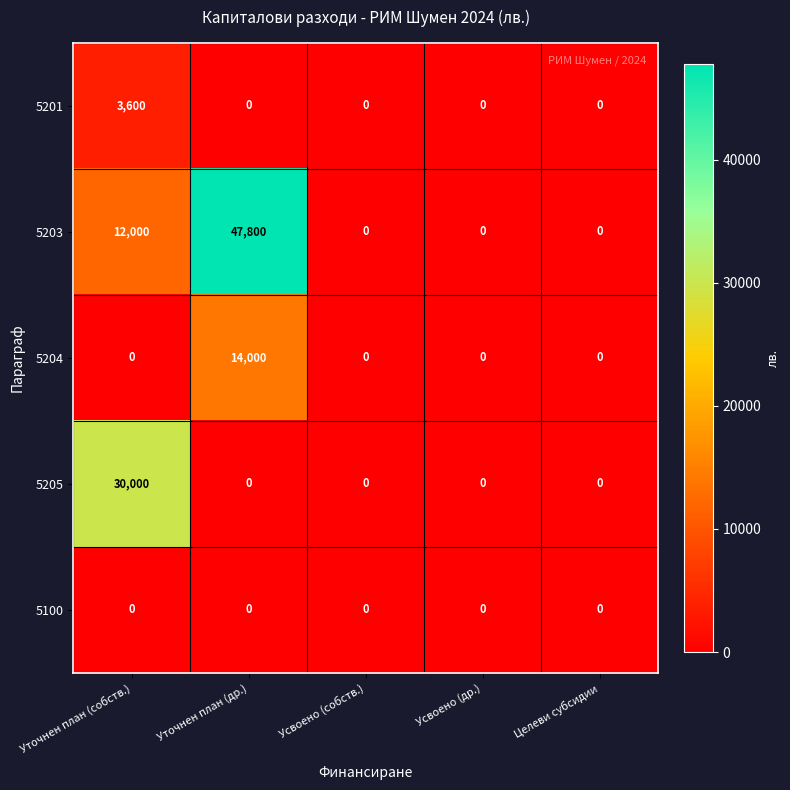

Rank the series by their maximum value, from highest to lowest.

5203, 5205, 5204, 5201, 5100